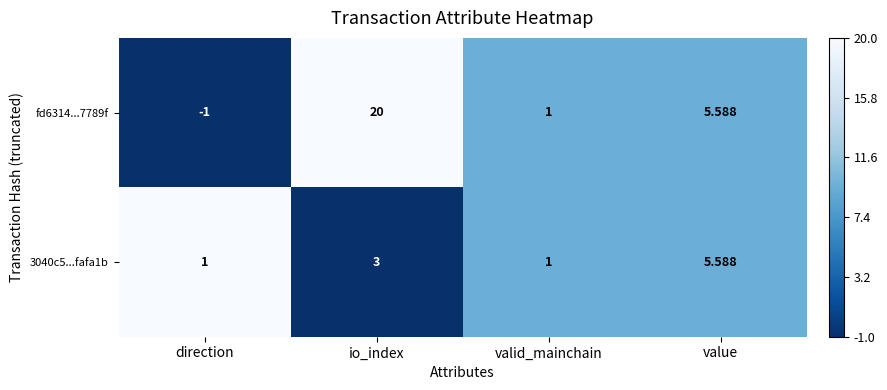

Which category has the highest value across all series?

io_index